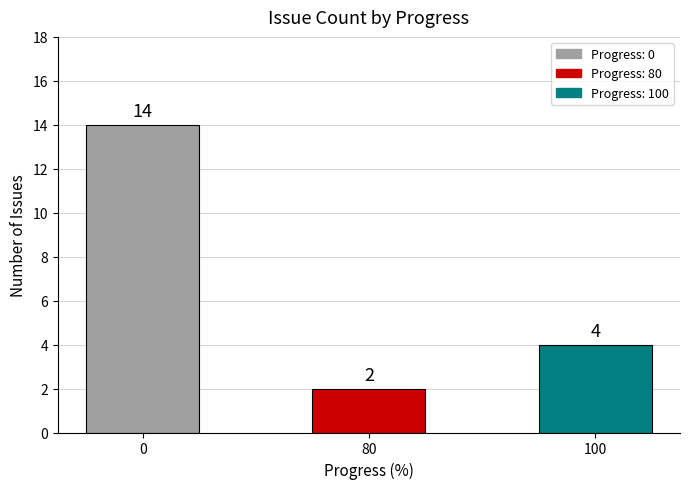

How many values are between 2 and 14?

3